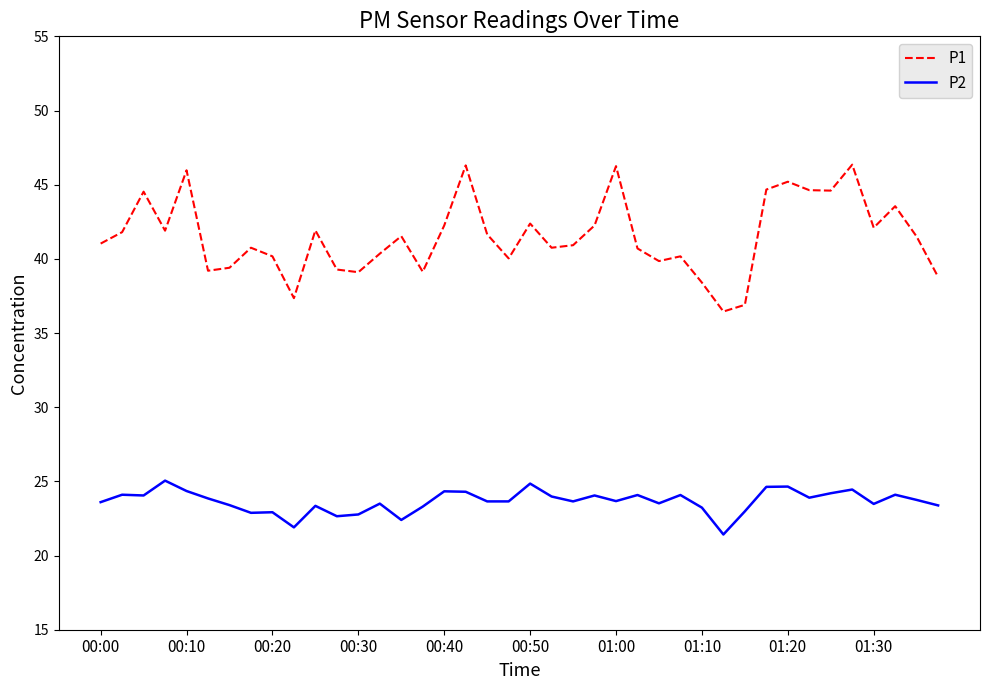

What are all the series names shown in the legend?

P1, P2